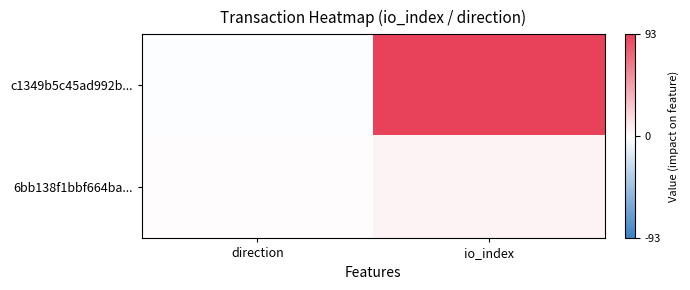

Which series has the largest total across all categories?

c1349b5c45ad992b...